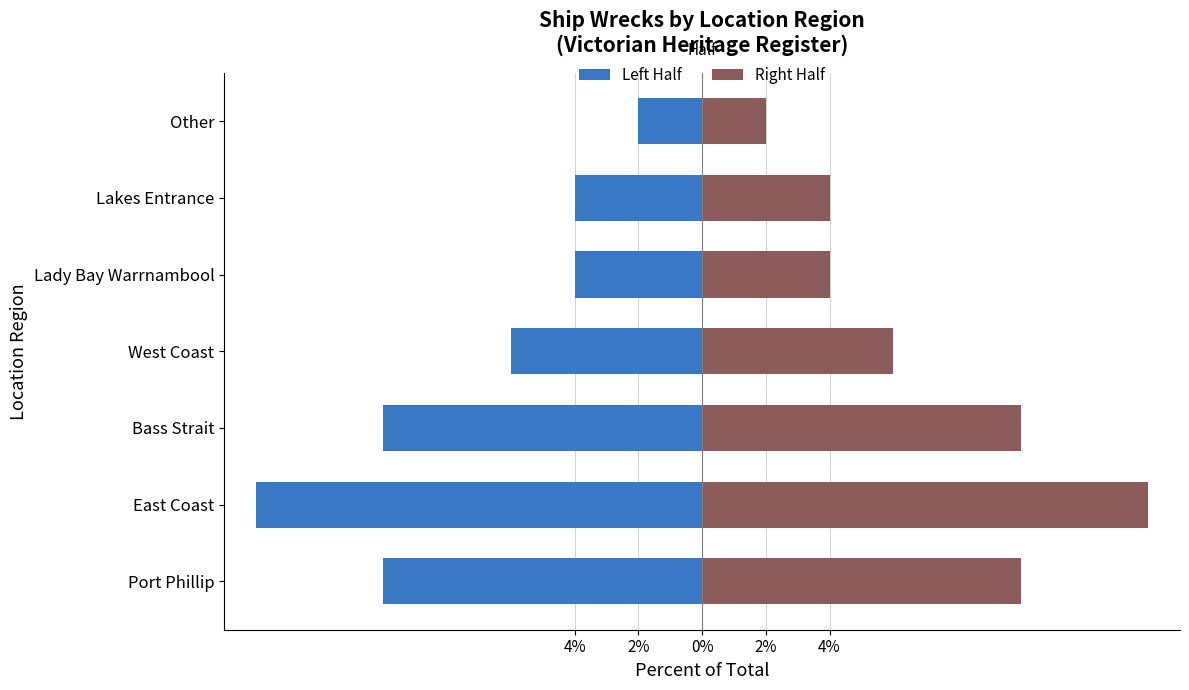

Which series has the widest spread of values?

Left Half